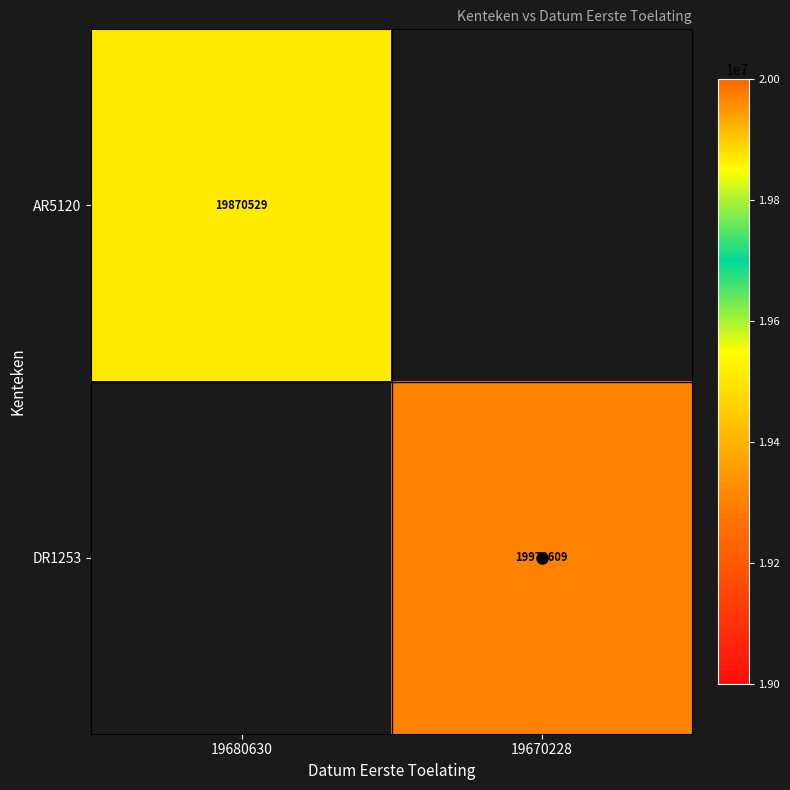

What is the maximum value shown in the chart?

19970609